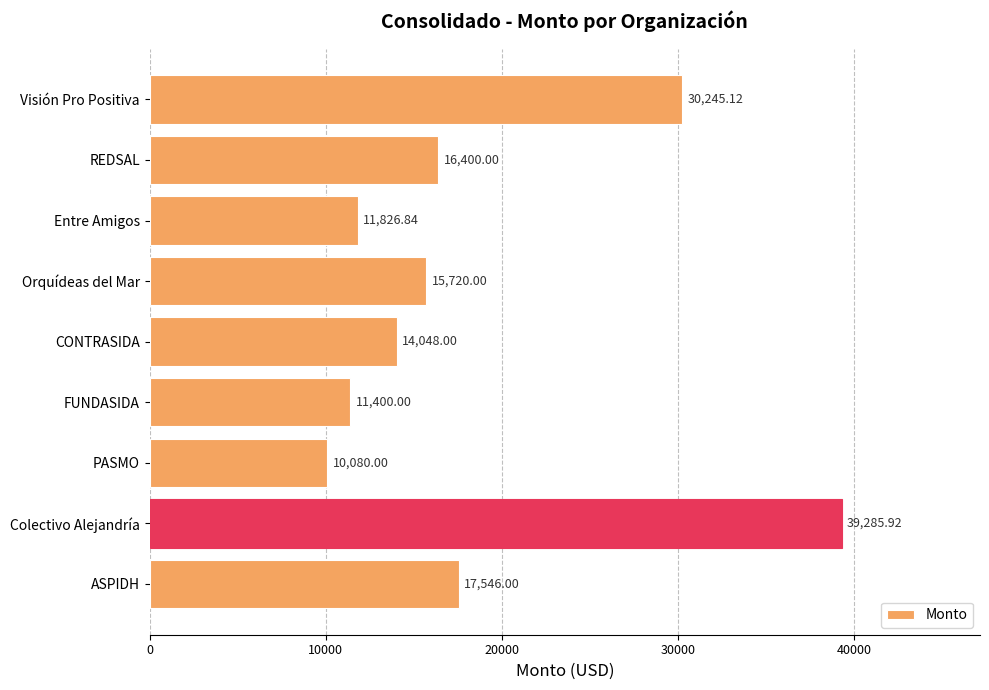

Which label corresponds to the smallest value in the chart?

PASMO